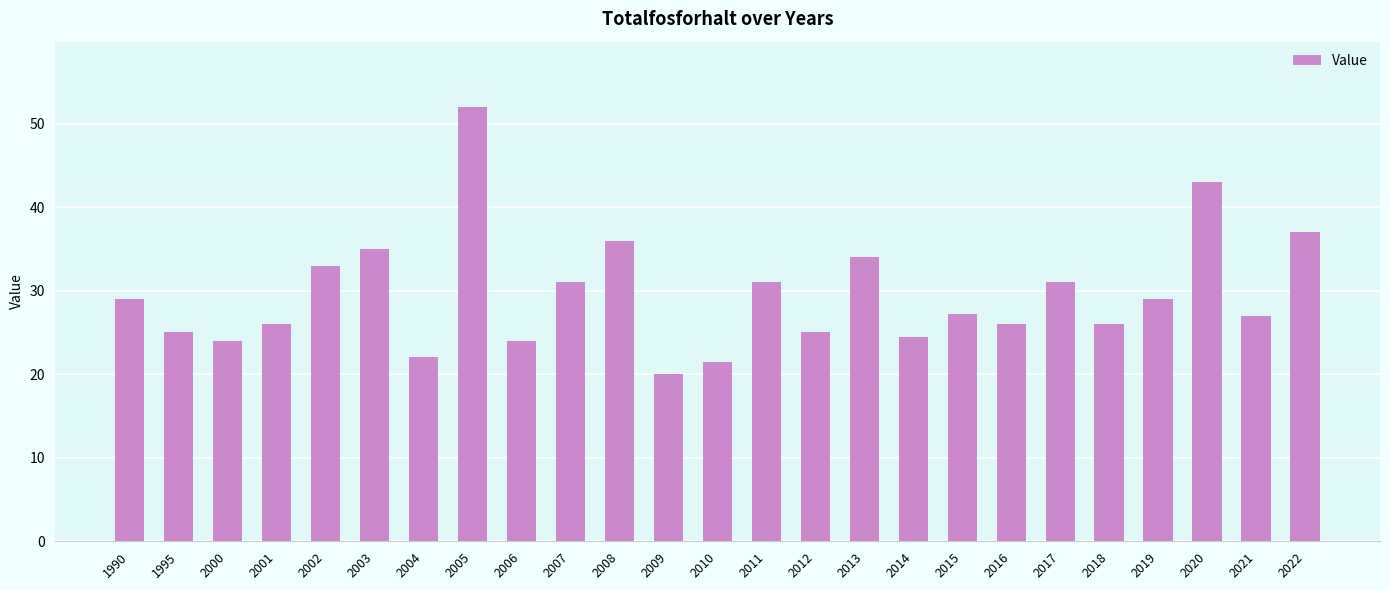

How many distinct data groups are displayed?

1